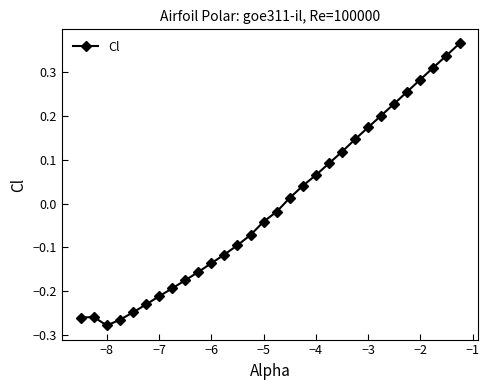

What is the difference between the second highest and minimum values?

0.6